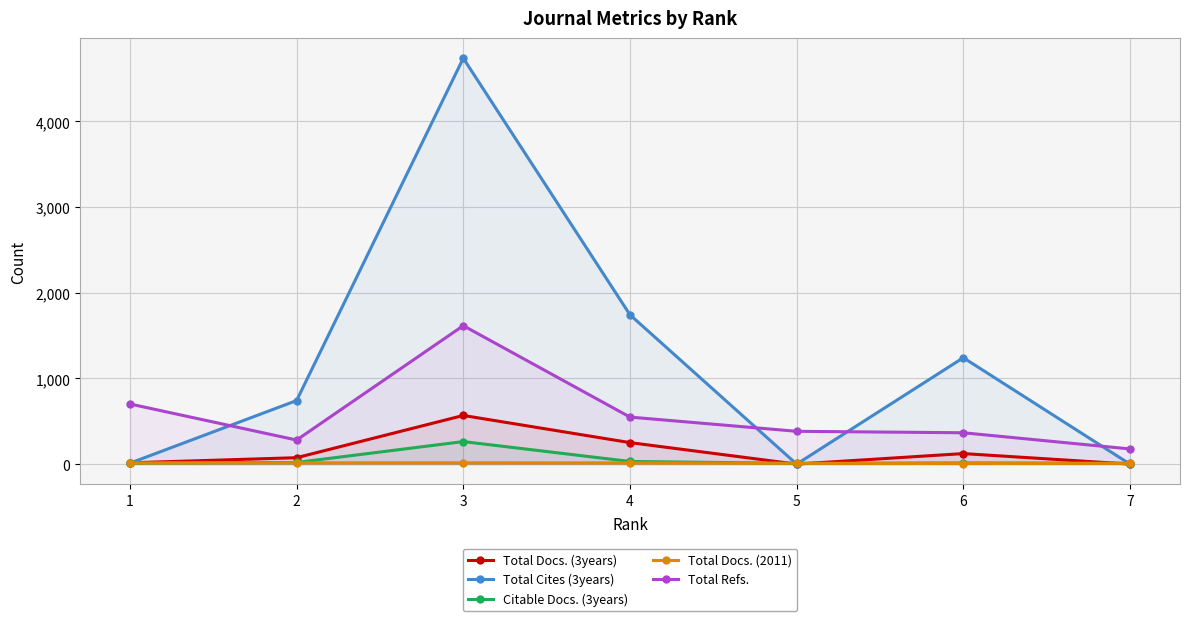

Is it true that Total Refs. equals 187 at 6?

False